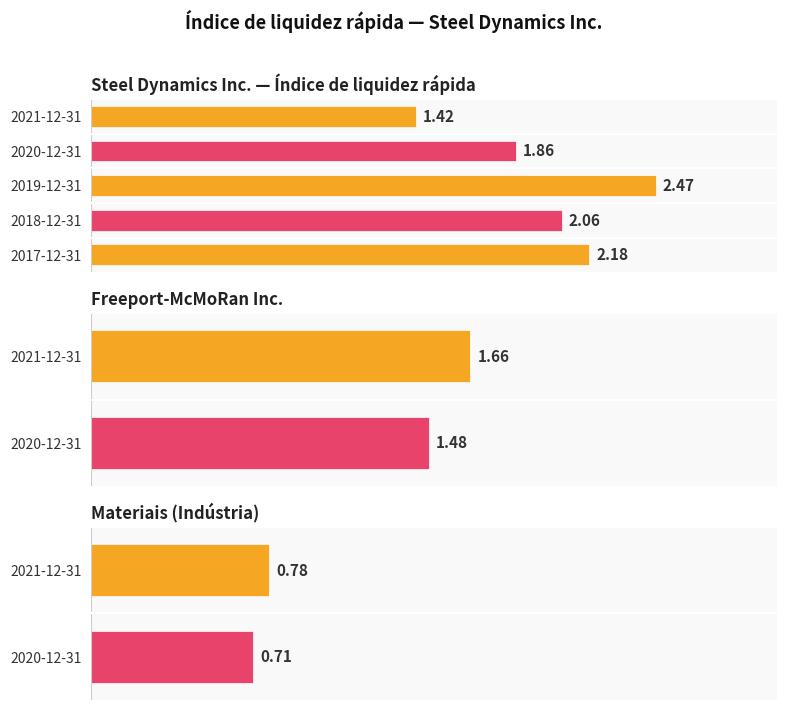

What position from the right is 2021-12-31?

5